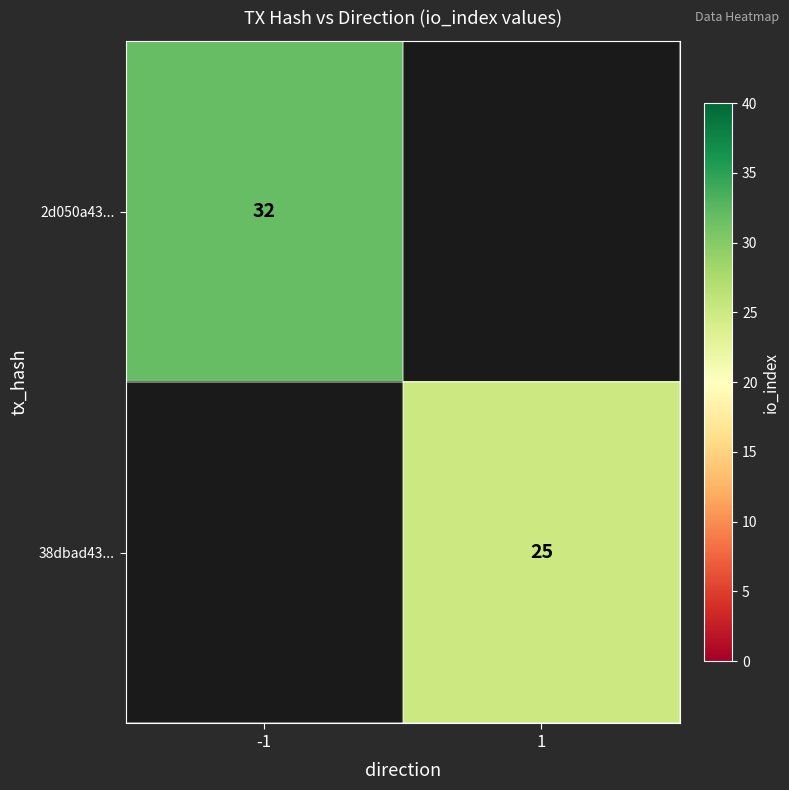

The 2d050a43... series shows 32 at -1. True or false?

True